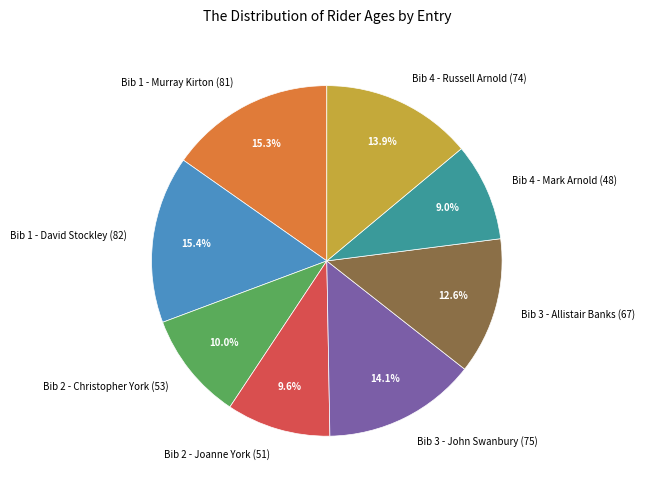

The Bib 2 - Christopher York (53) slice represents 10% of the pie. True or false?

True